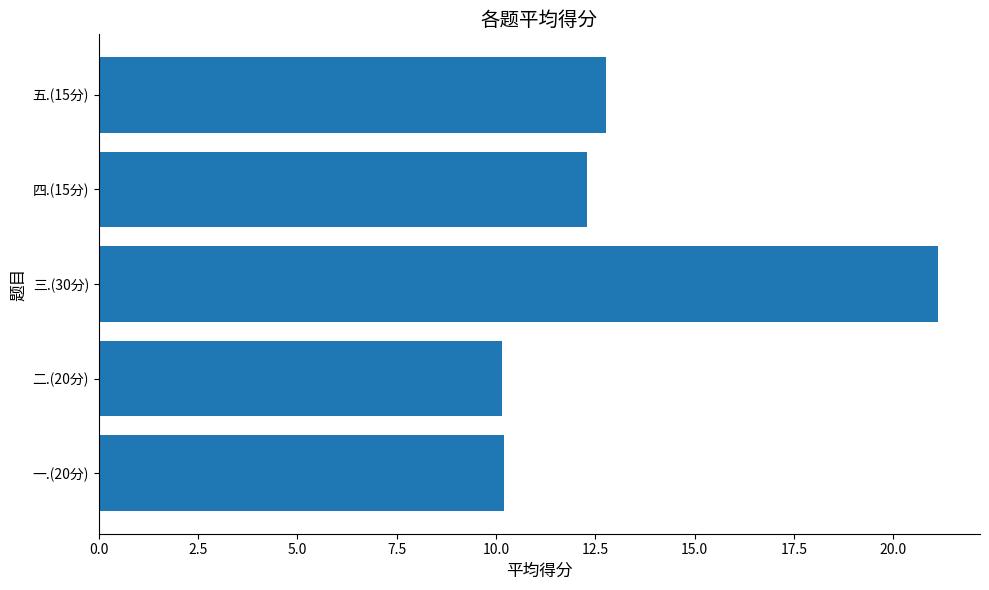

Which has a higher value, 五.(15分) or 一.(20分)?

五.(15分)